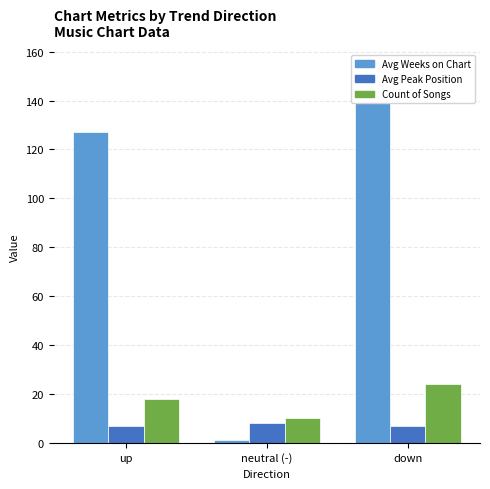

At which label does Count first exceed 18?

down